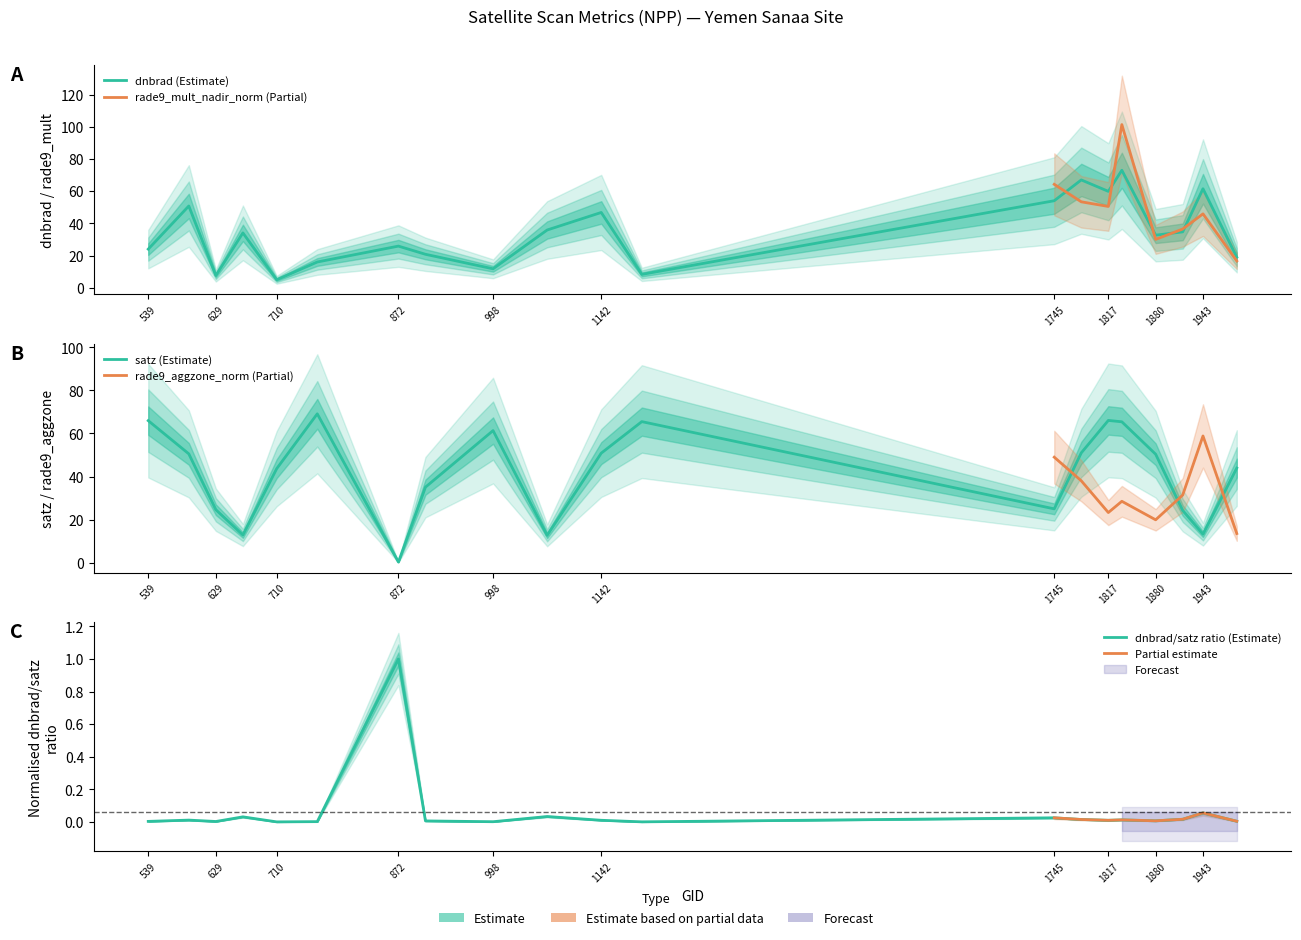

How many times do dnbrad and satz cross each other?

14